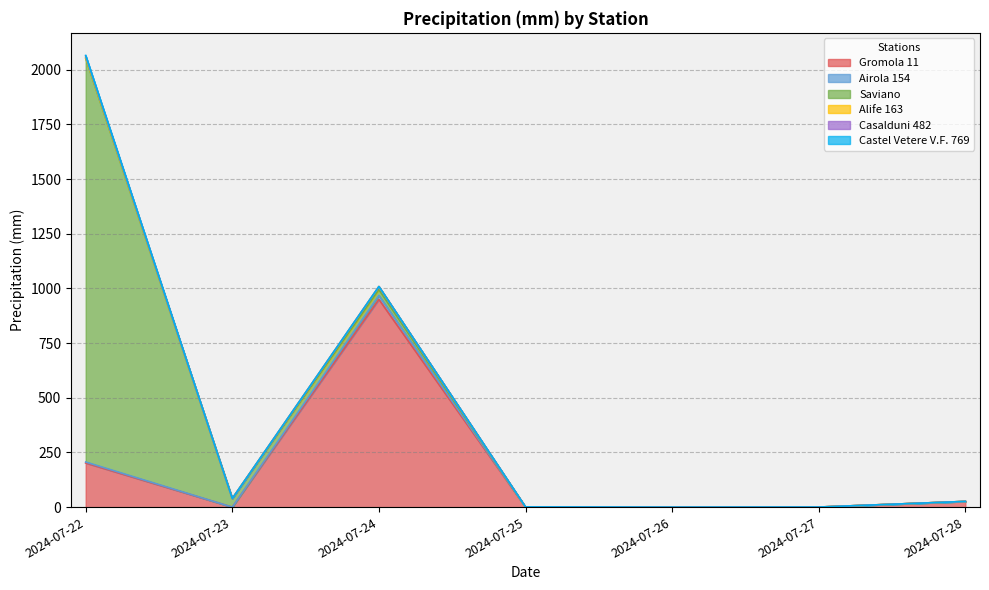

How many interior local peaks does the Airola 154 series have?

1